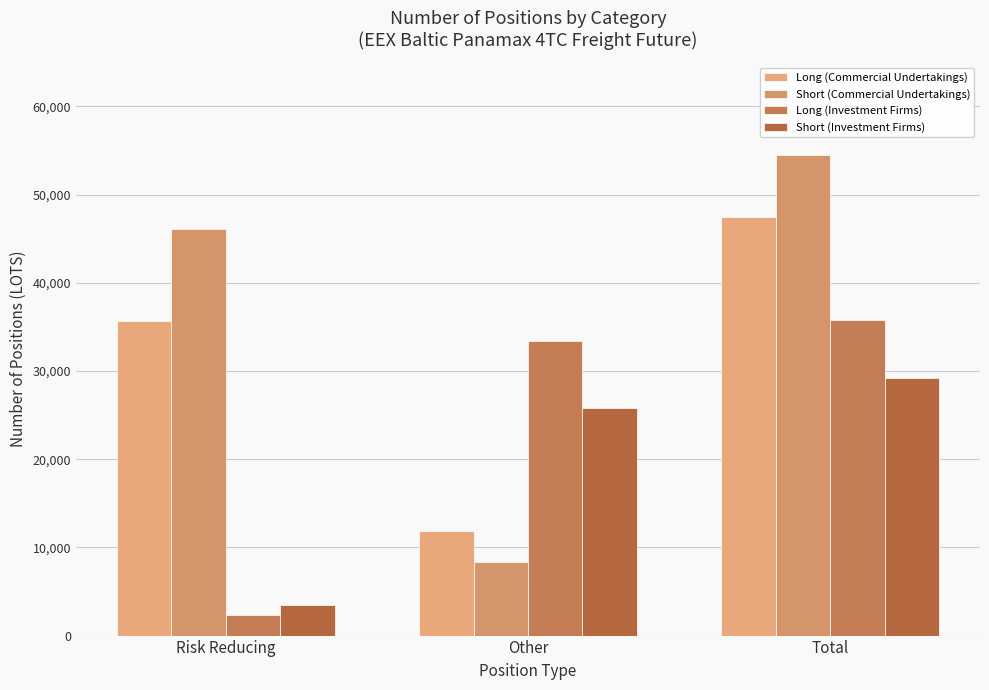

Which series has the largest total across all categories?

Short (Commercial Undertakings)